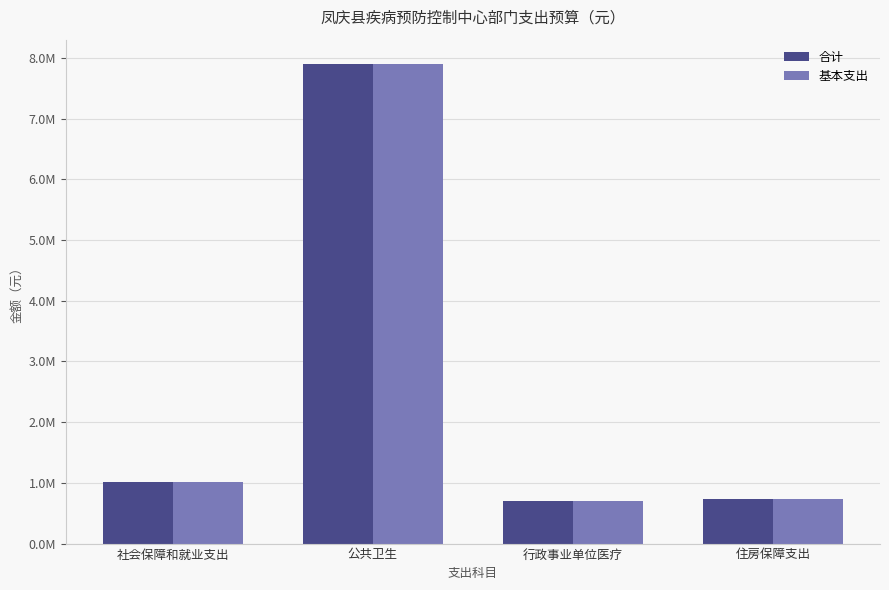

What is the average value of the 基本支出 series?

2589119.4